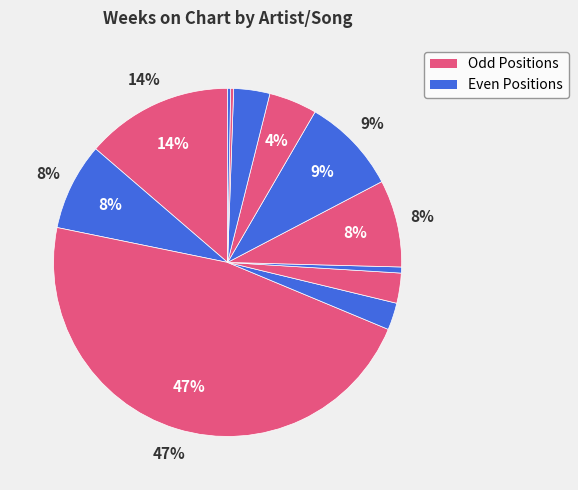

How many slices are in this pie chart?

12